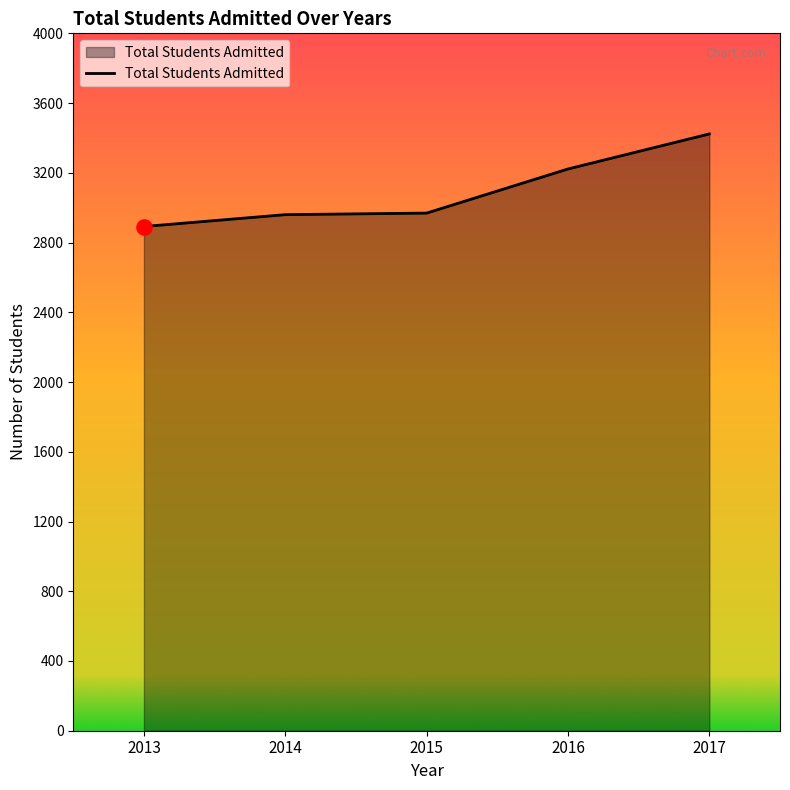

Approximately how many times larger is the value at 2013 compared to 2017?

0.8